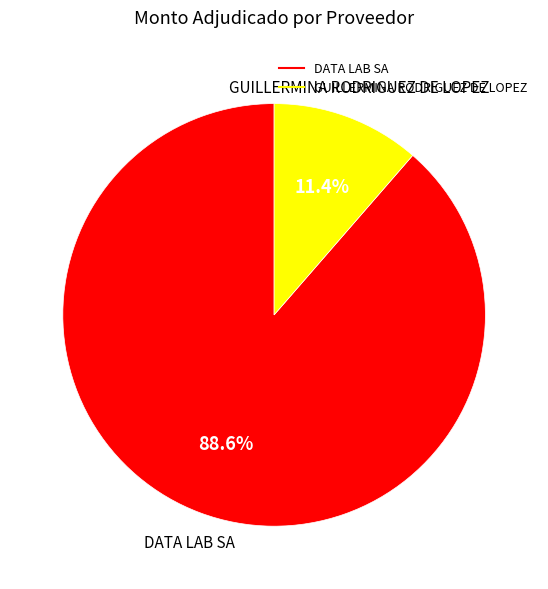

Does any single category account for the majority?

Yes